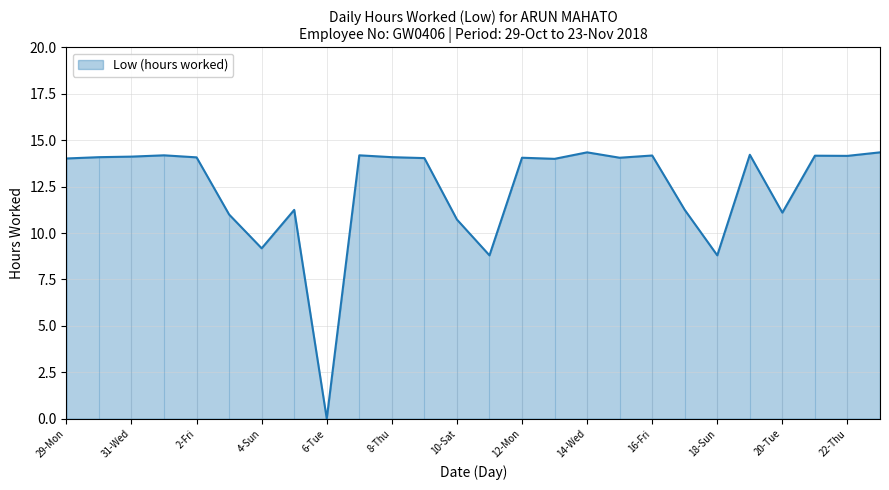

What is the difference between the maximum and minimum values?

14.3